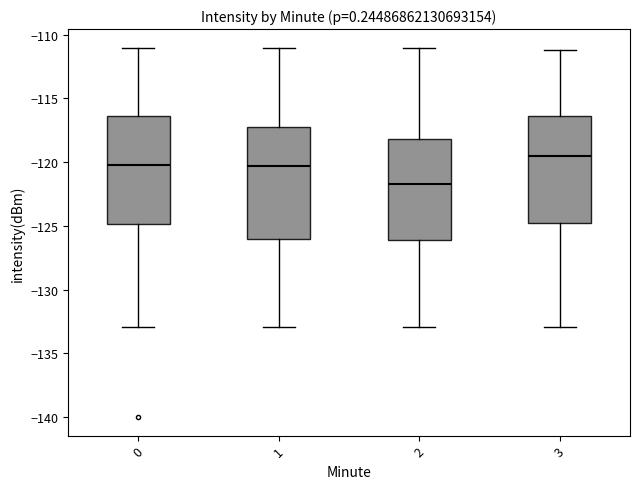

Reading left to right, transcribe this box plot: for each box, give where its median line is, the range the box spans, and where its two whiskers end, as read against the y-axis. The values are not printed on the chart, so give them approximately, as read against the axis.

0: median -120.0, box -125.0 to -116.5, whiskers -133.0 to -111.0
1: median -120.5, box -126.0 to -117.5, whiskers -133.0 to -111.0
2: median -121.5, box -126.0 to -118.0, whiskers -133.0 to -111.0
3: median -119.5, box -124.5 to -116.5, whiskers -133.0 to -111.0